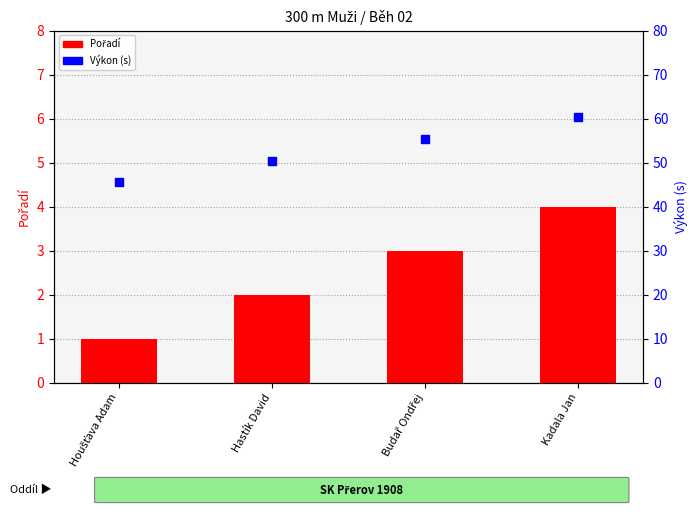

At which category is the sum across all series the highest?

Kadala Jan